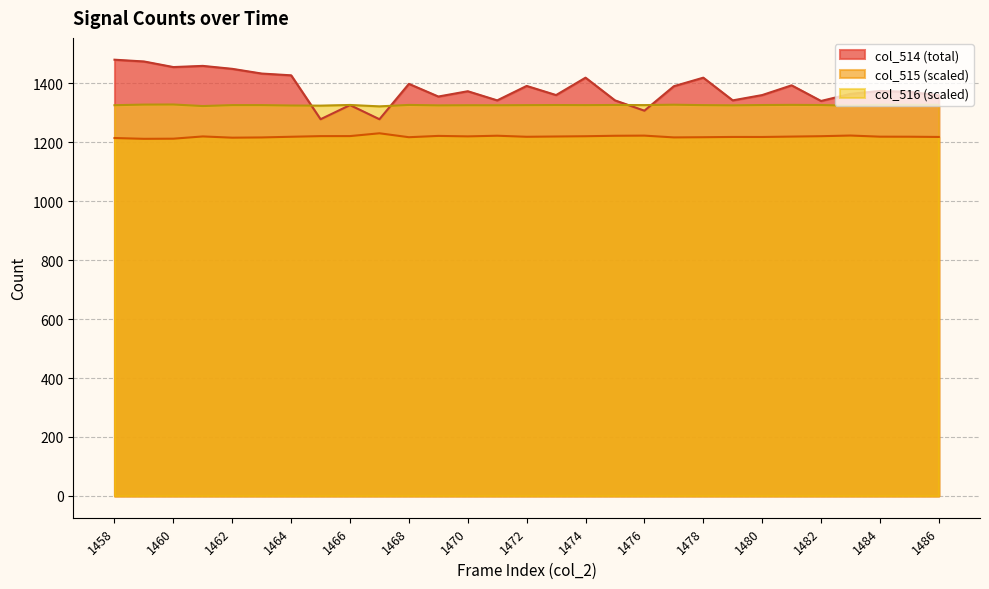

At which label is col_515 closest to 1220?

1470